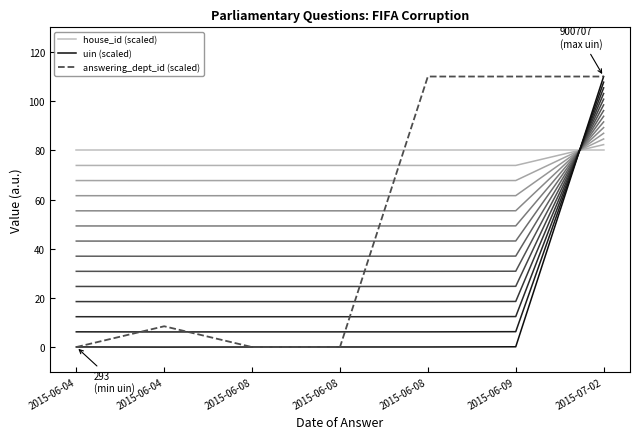

What is the sum of the house_id (scaled) values at 2015-06-08 and 2015-07-02?

160.0